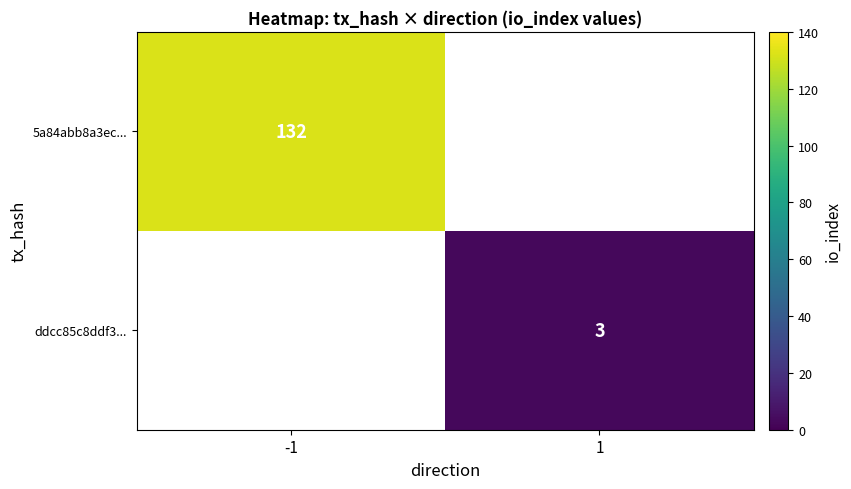

Rank the series by their average value, from highest to lowest.

5a84abb8a3ec..., ddcc85c8ddf3...